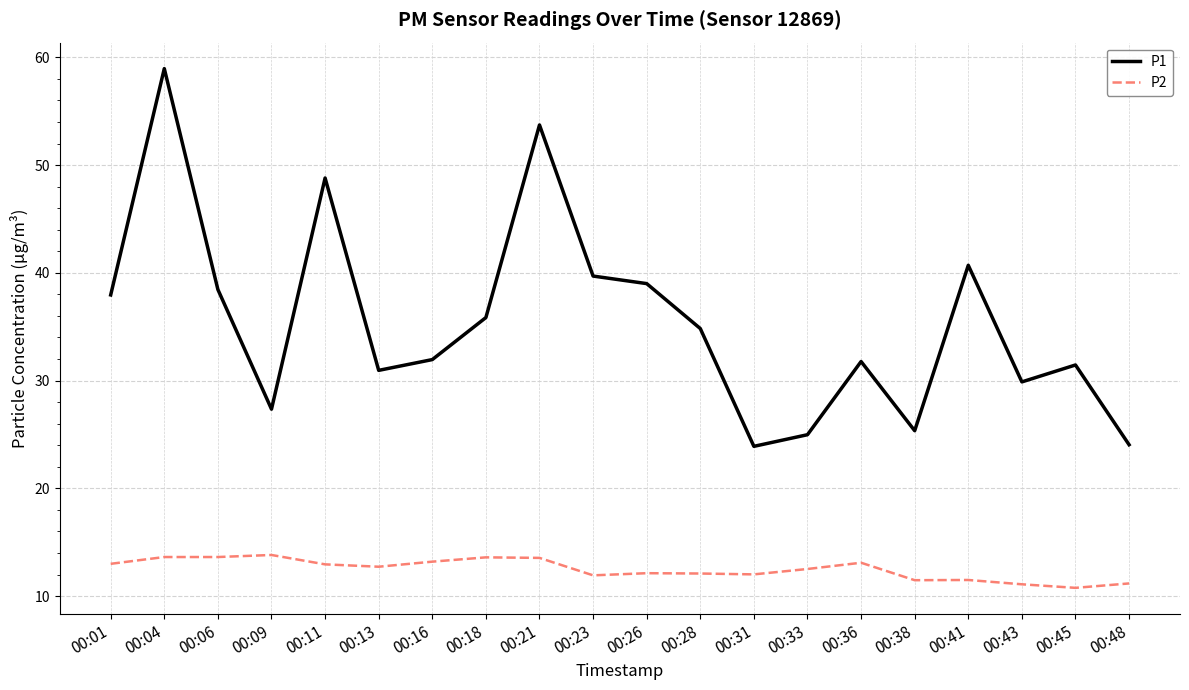

True or false: P1 and P2 intersect in this chart.

False